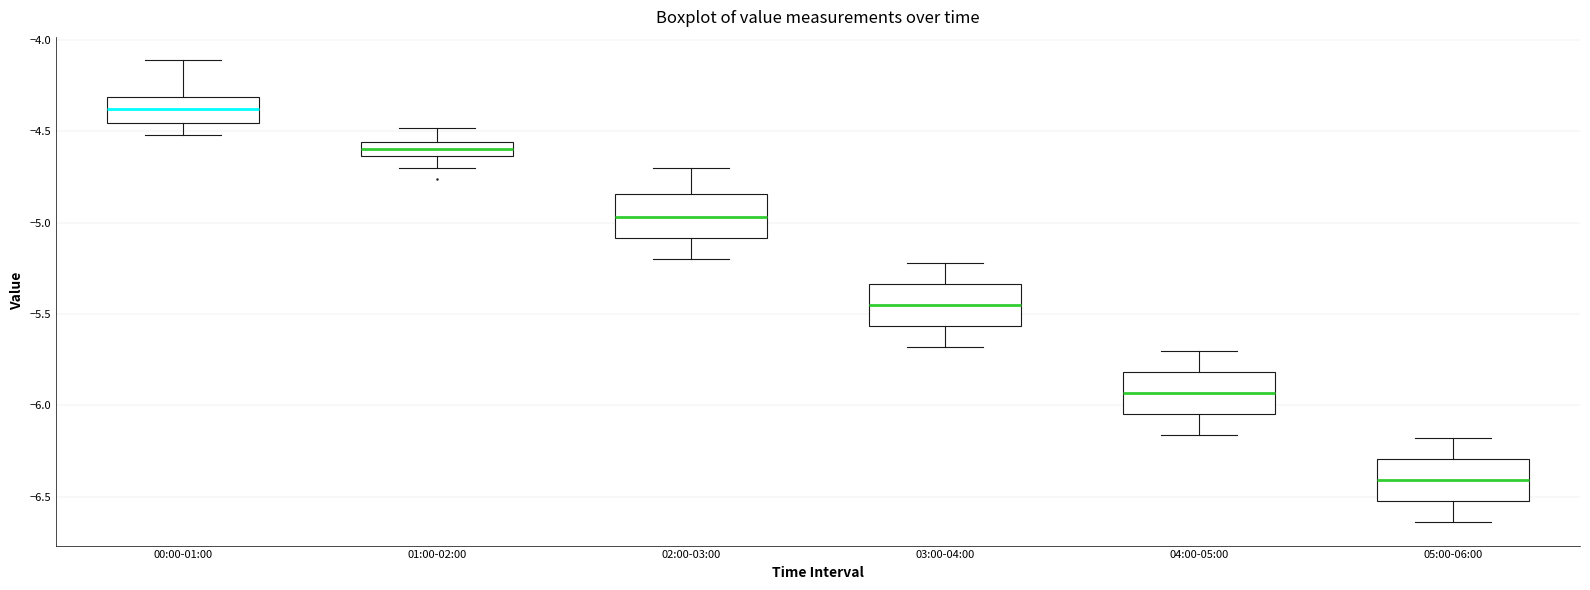

Where is the upper edge of the box for 01:00-02:00 on the y-axis? The values are not printed on the chart, so give them approximately, as read against the axis.

-4.55